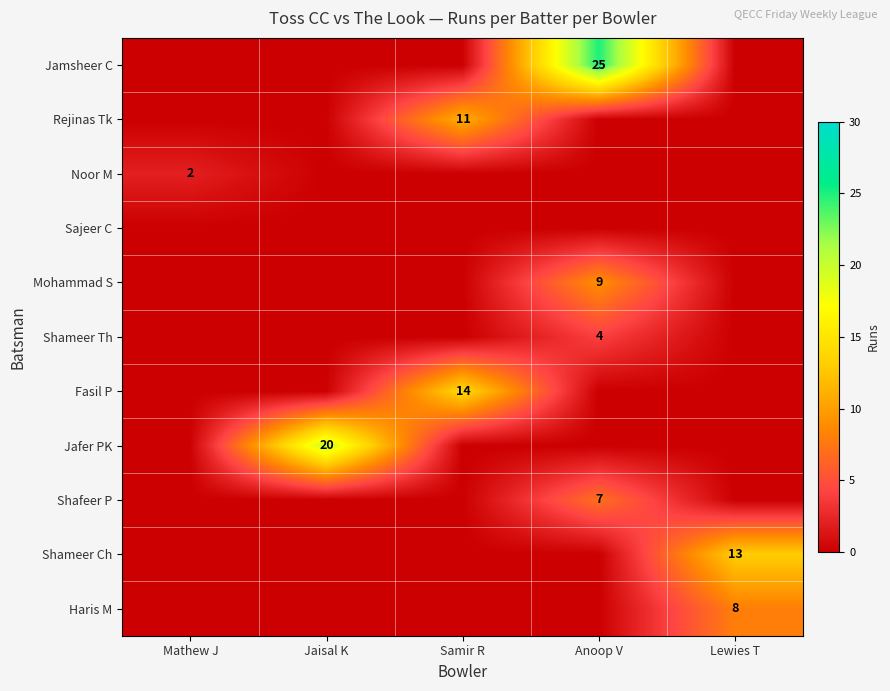

At how many categories does at least one series exceed 19?

2